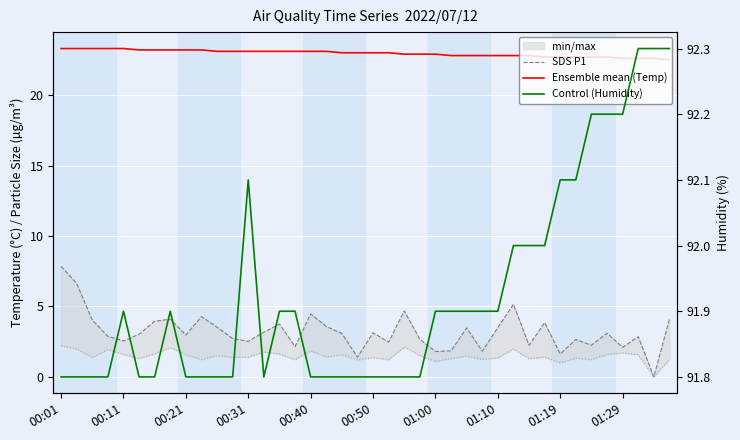

True or false: SDS P1 (µg/m³) has a value of 0.6 at 23.

False